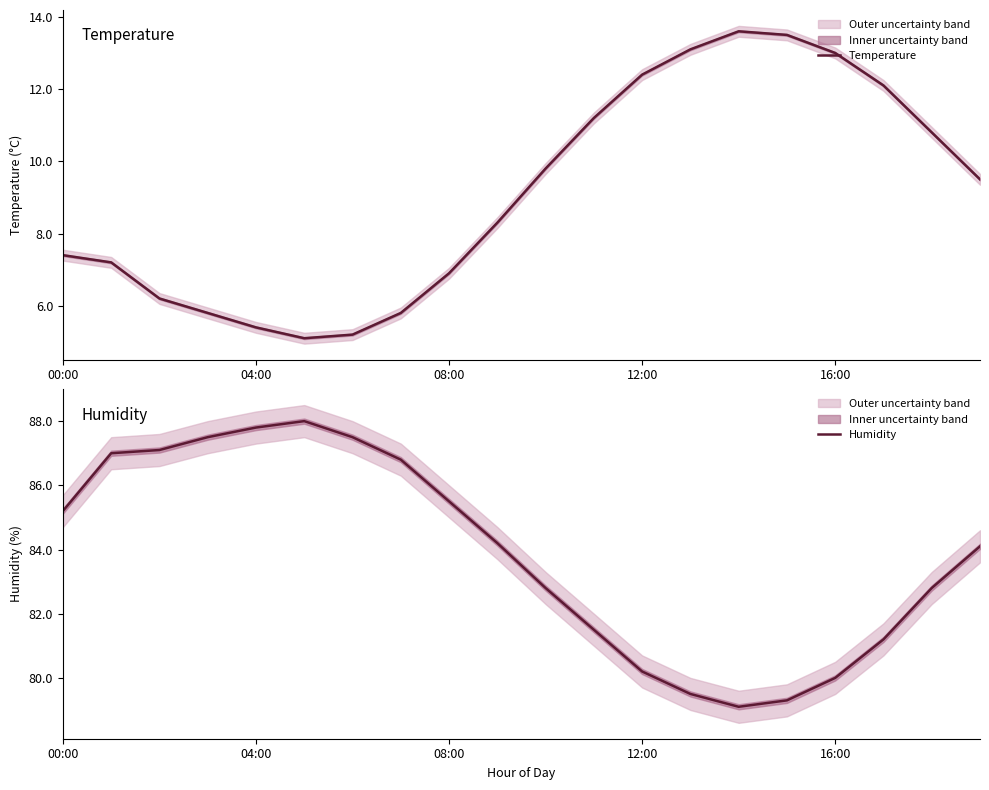

What is the average value of the Temperature series?

9.1